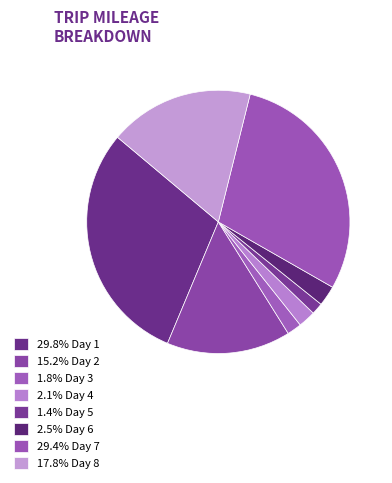

How many slices are in this pie chart?

8